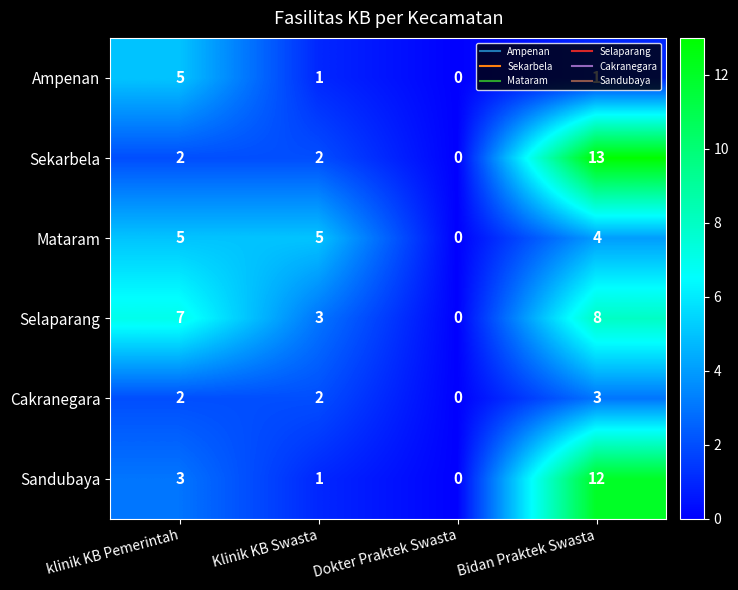

Which series has the largest total across all categories?

Selaparang